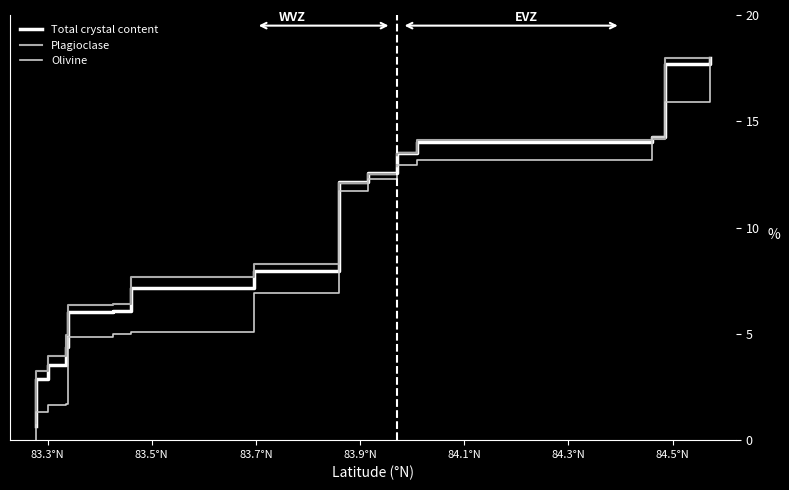

What is the average value of the Total crystal content series?

9.5